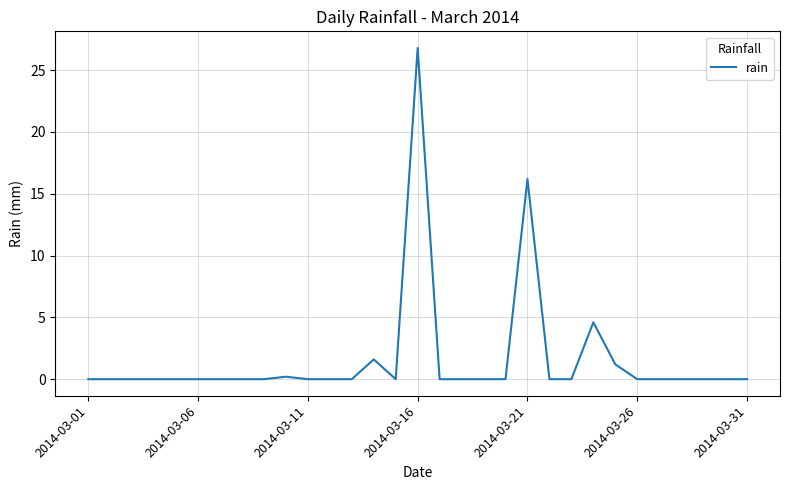

What is the greatest value displayed?

26.8